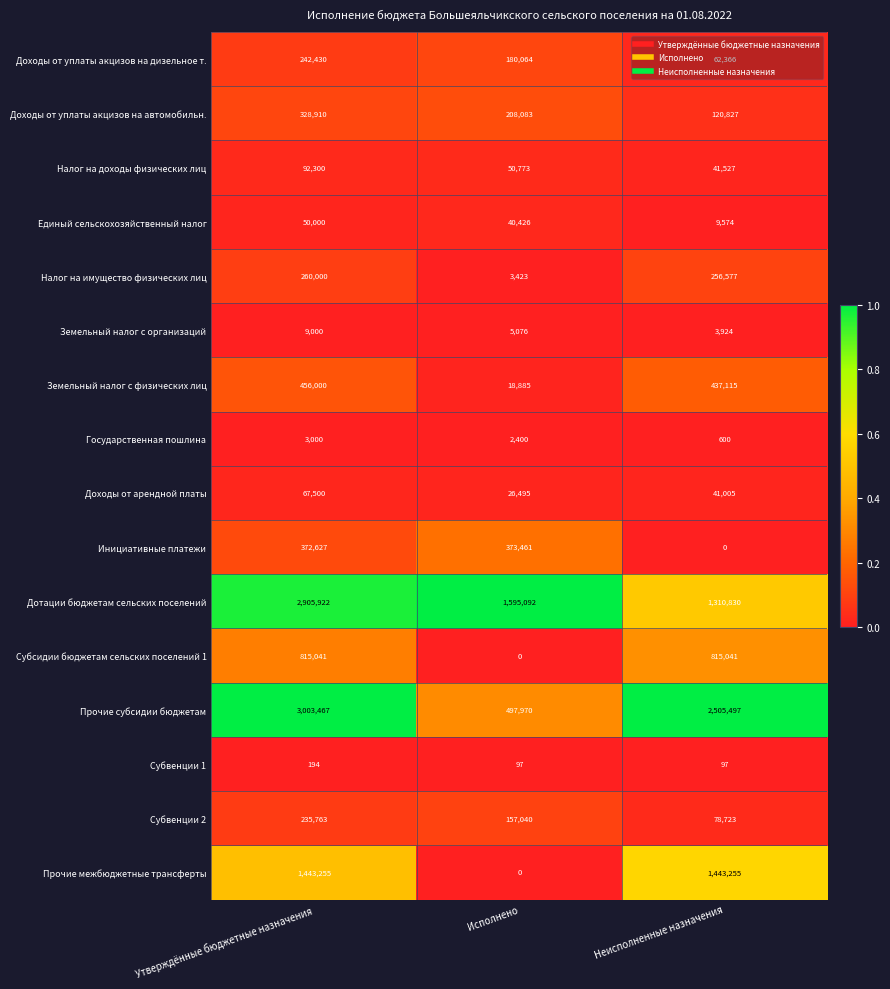

How many data points does each series have?

3